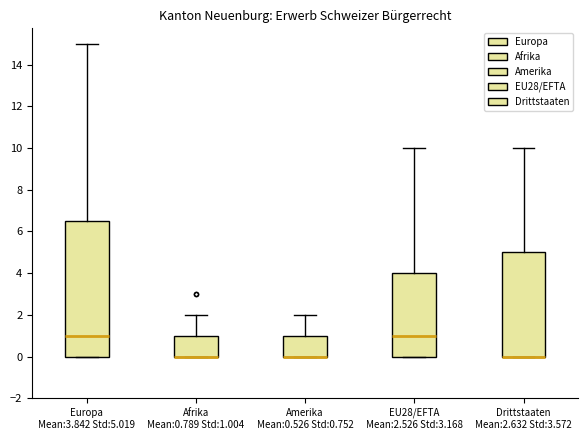

Where does the upper whisker of the box for Drittstaaten Mean:2.632 Std:3.572 end on the y-axis? The values are not printed on the chart, so give them approximately, as read against the axis.

10.0